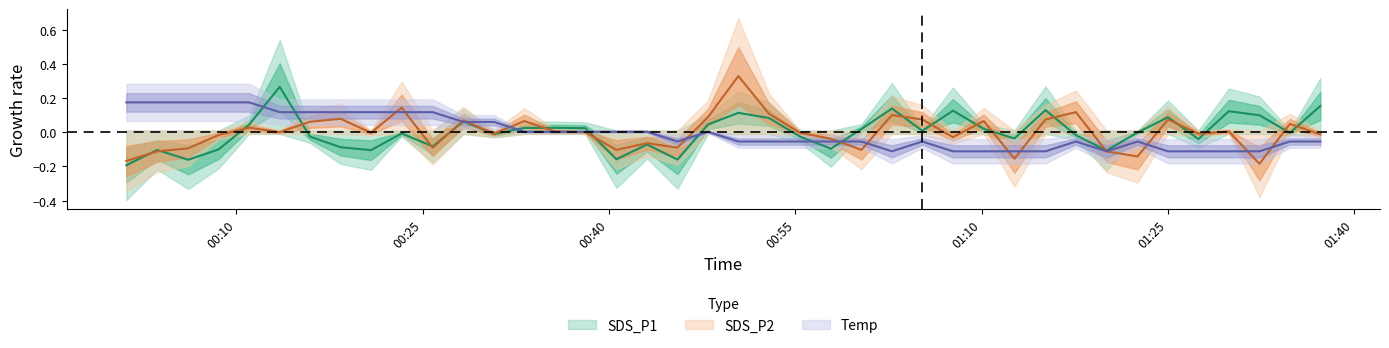

At how many categories does at least one series exceed 0?

33